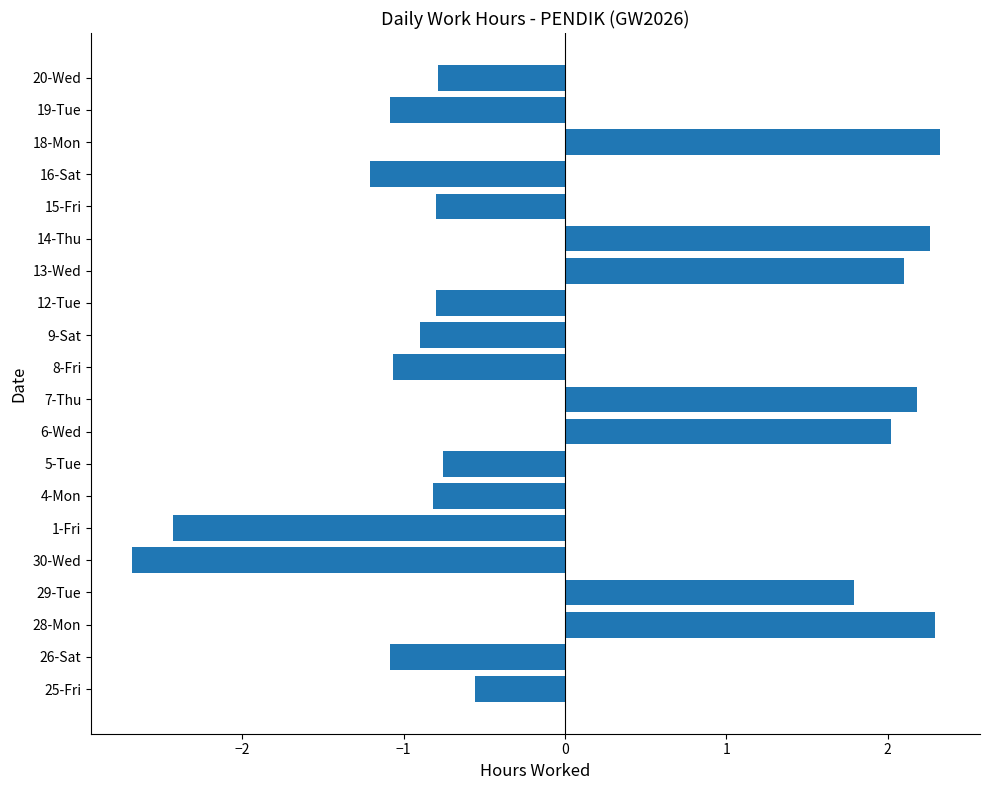

What is the greatest value displayed?

2.3